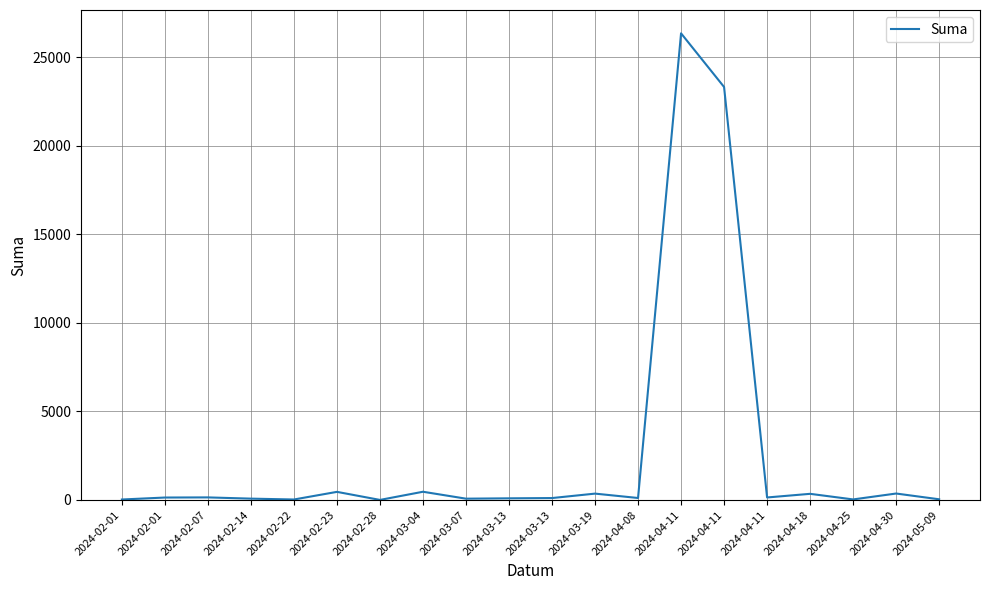

Count the number of data series in this chart.

1